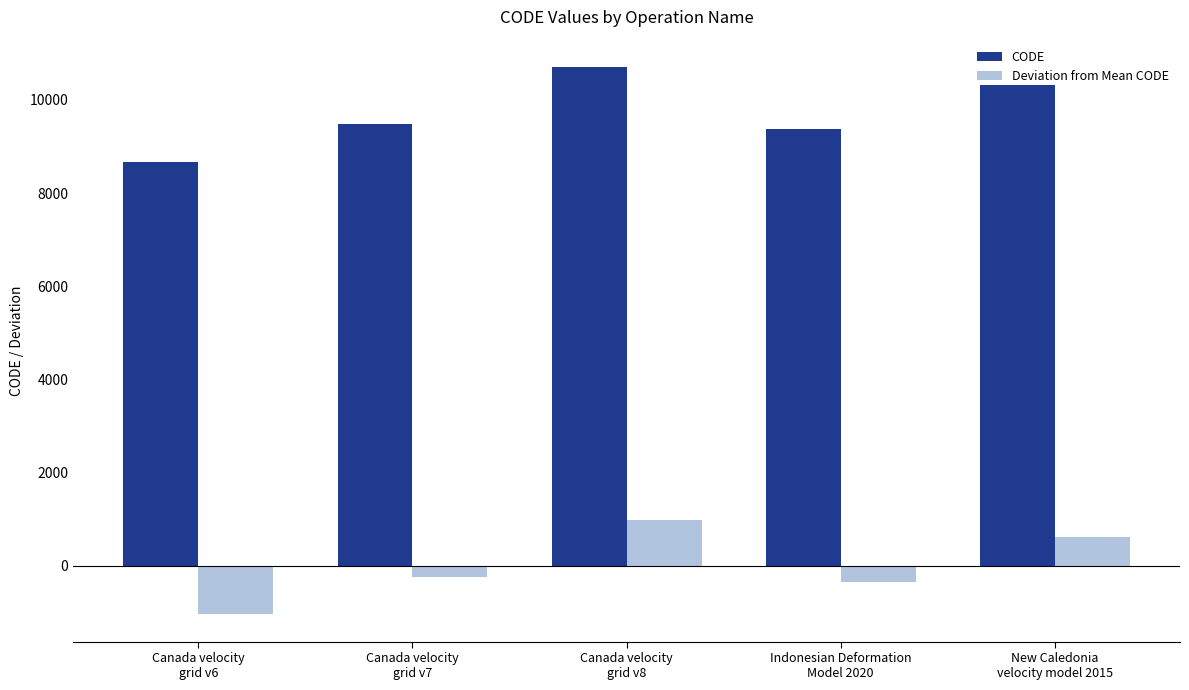

What is the difference between the second highest and second lowest values in the Deviation from Mean CODE series?

948.0